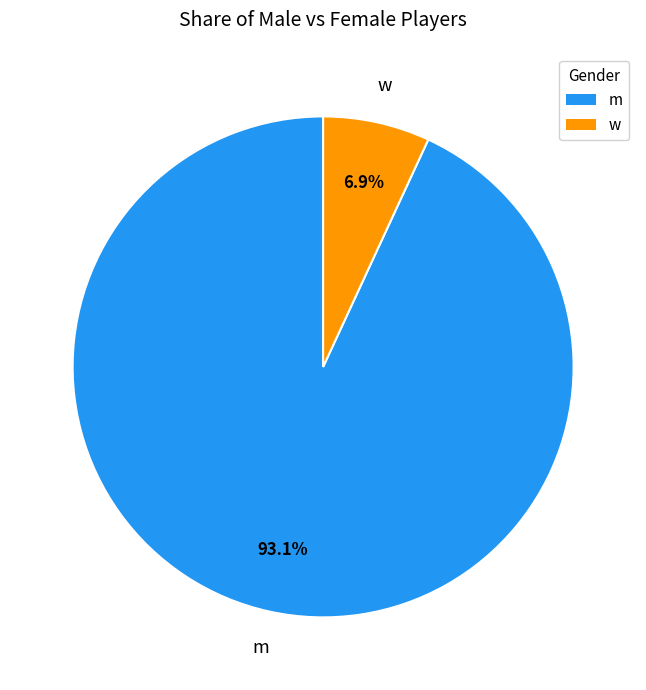

Which slice is the smallest?

w